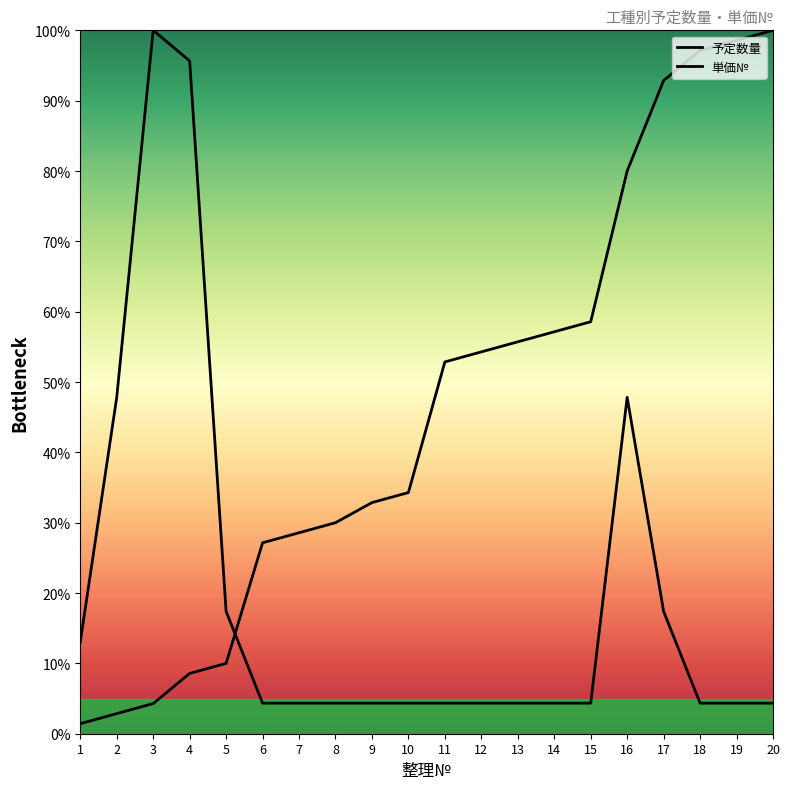

Is the value of 予定数量 at 12 greater than the value of 単価№ at 20?

No